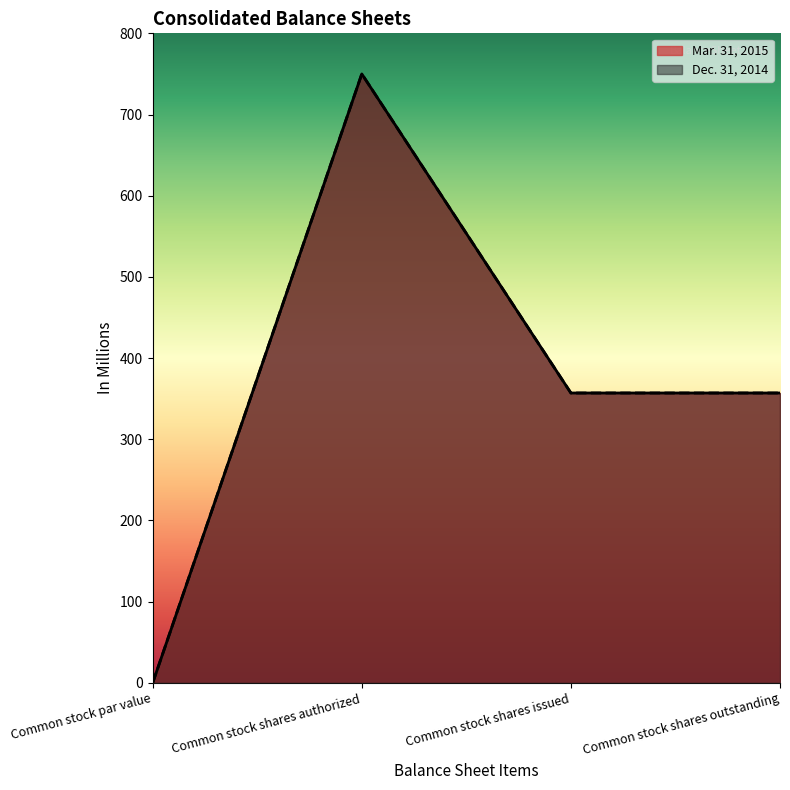

What is the average value of the Mar. 31, 2015 series?

366